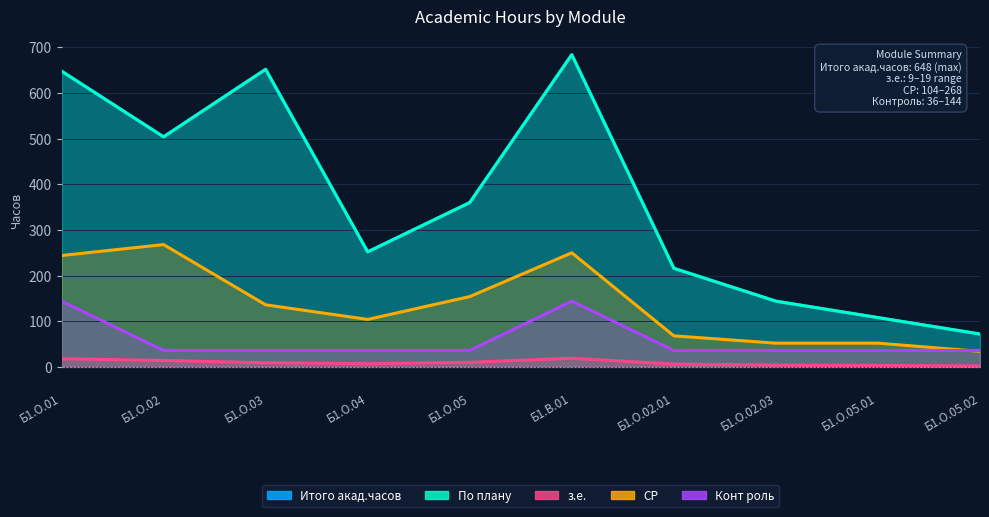

Between Б1.О.04 and Б1.О.02.01, which series saw the biggest shift?

Итого акад.часов